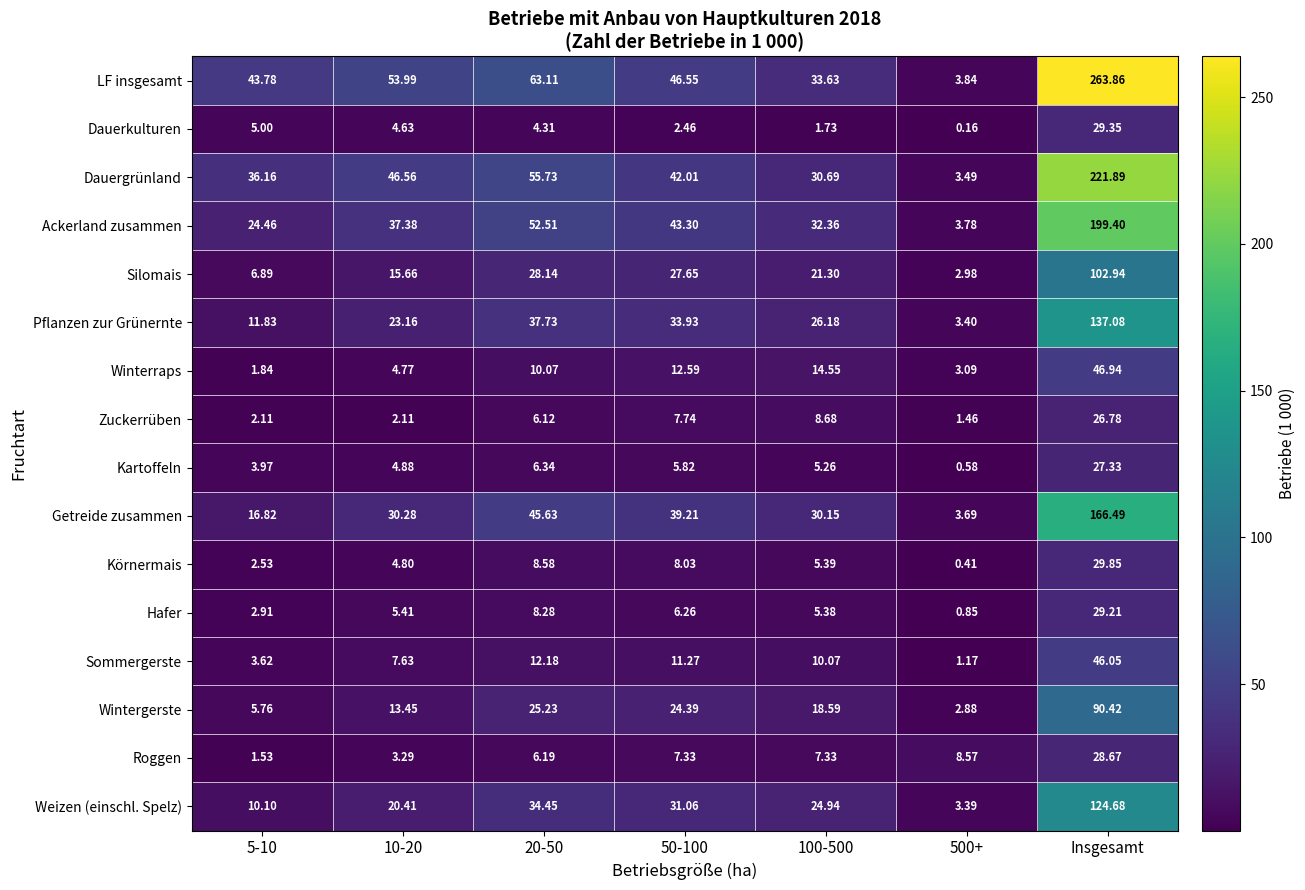

Which series has the largest range (max minus min)?

LF insgesamt